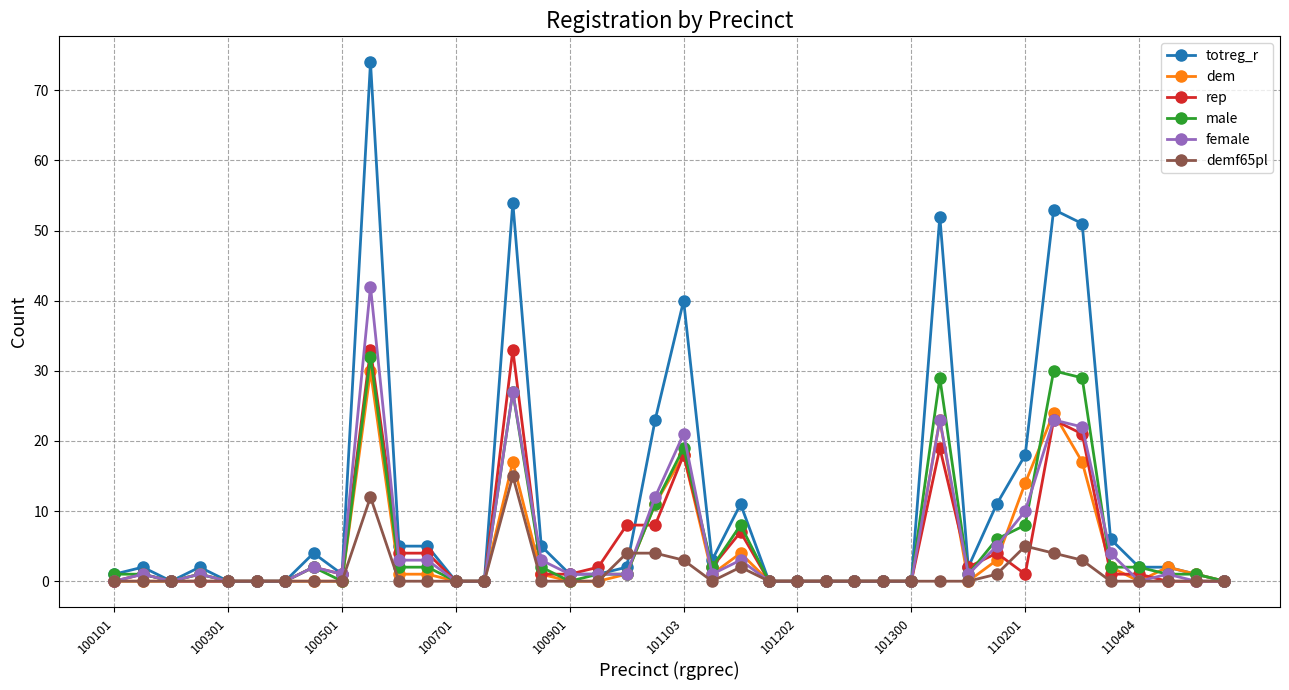

What are all the series names shown in the legend?

totreg_r, dem, rep, male, female, demf65pl